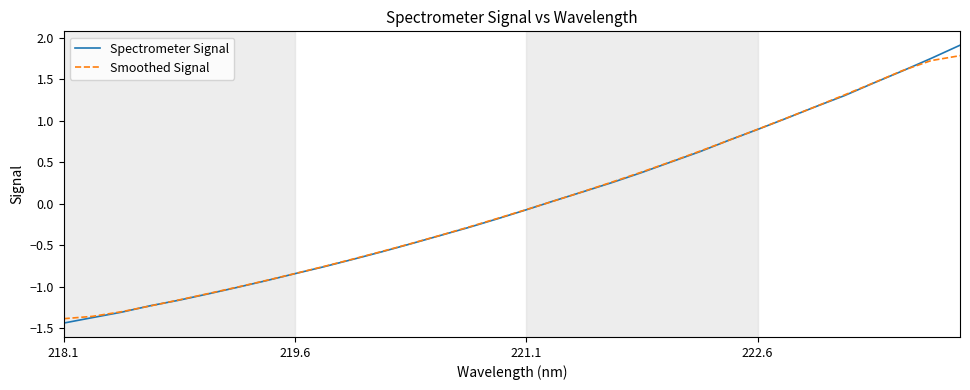

Which series has the largest range (max minus min)?

Spectrometer Signal